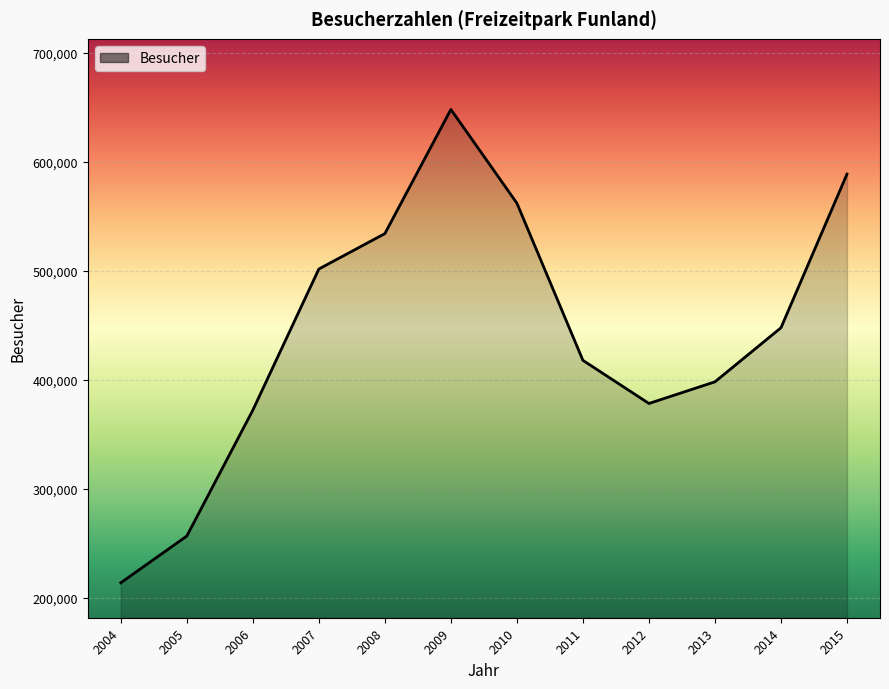

Which has a higher value, 2013 or 2012?

2013